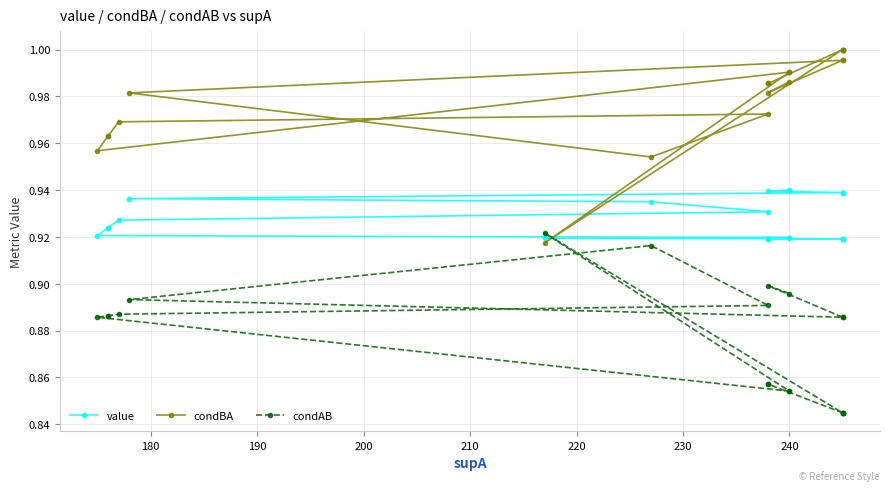

At how many categories does at least one series exceed 0?

20